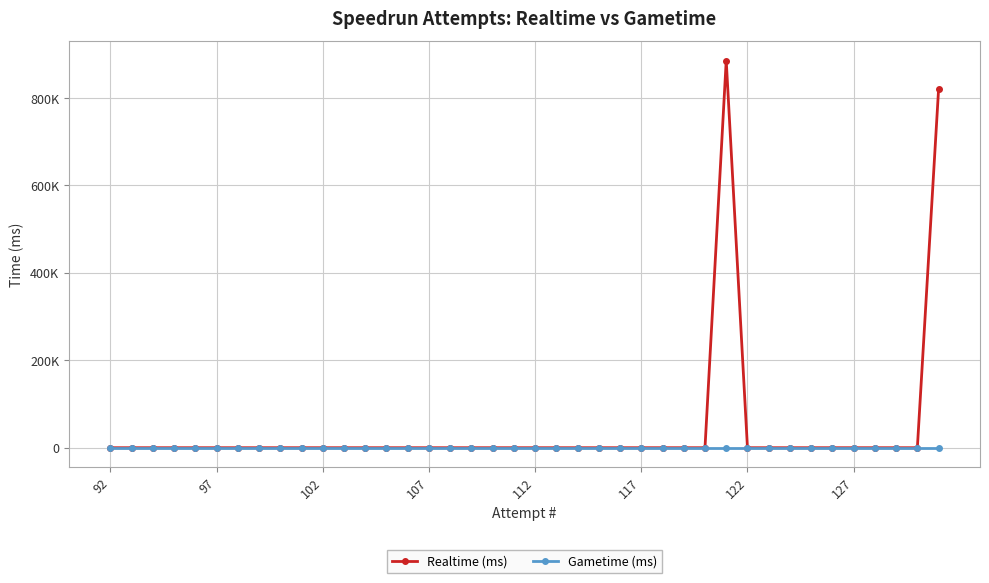

True or false: Gametime (ms) and Realtime (ms) intersect in this chart.

False